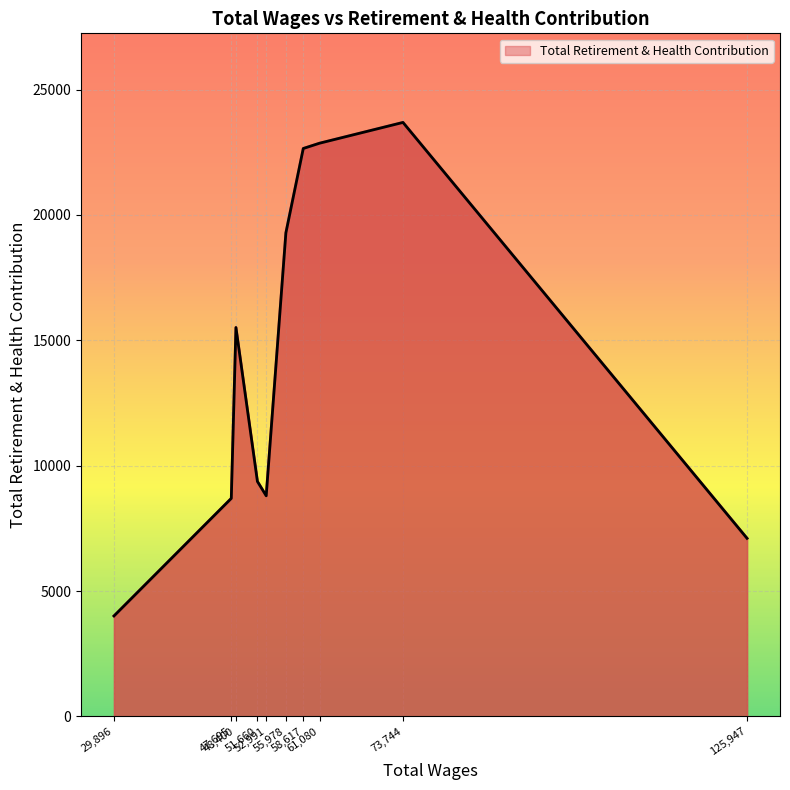

What is the sum of all values?

141976